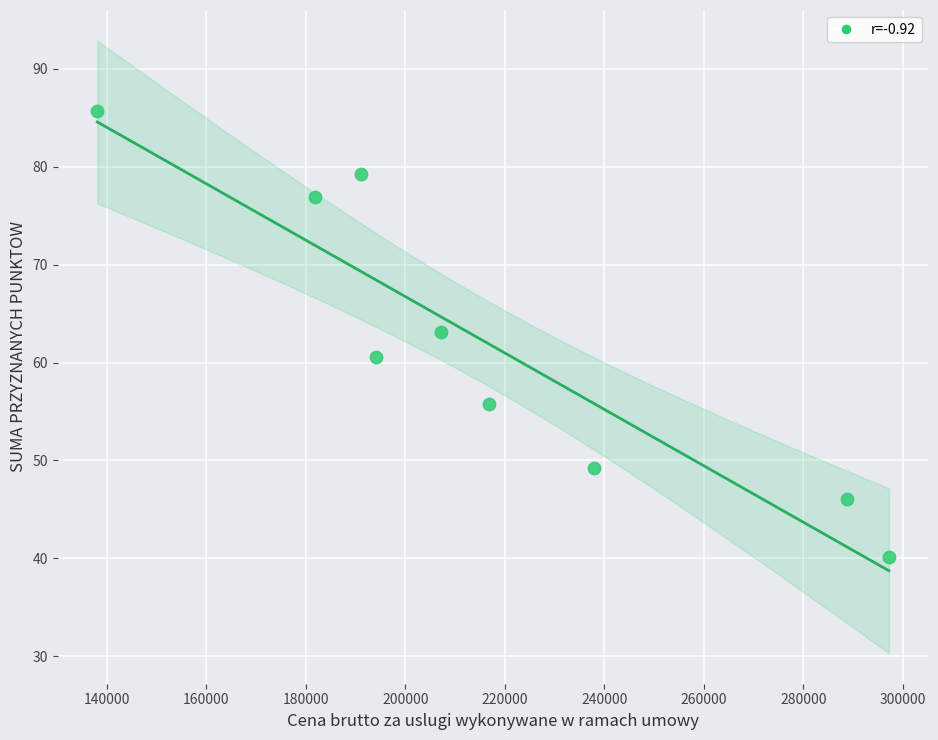

What is the range of Y values (max minus min)?

45.6